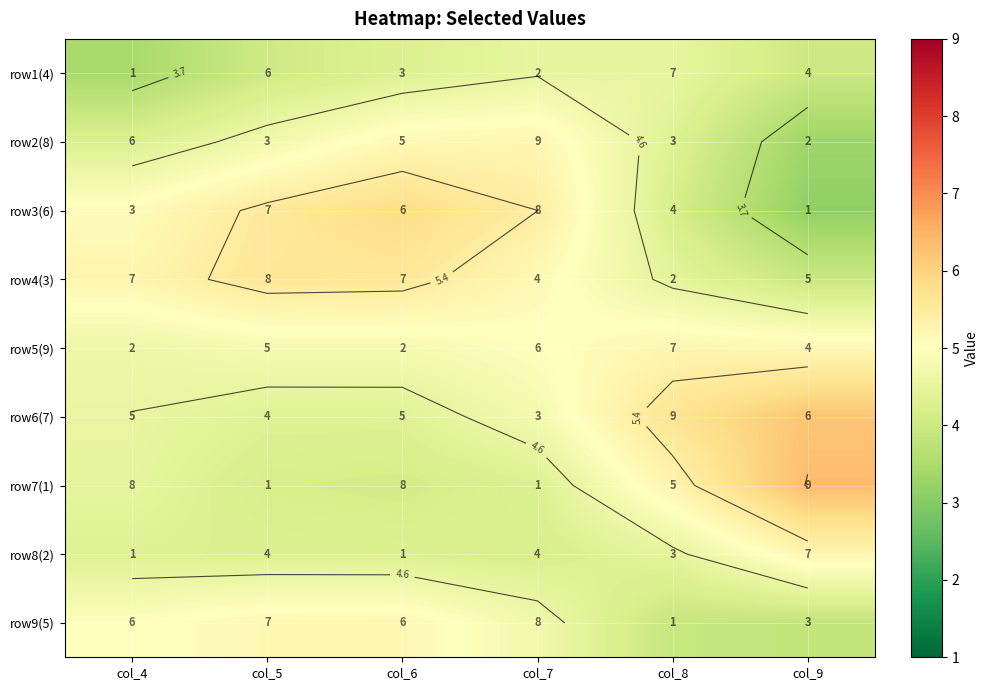

What is the average value of the row4(3) series?

5.0